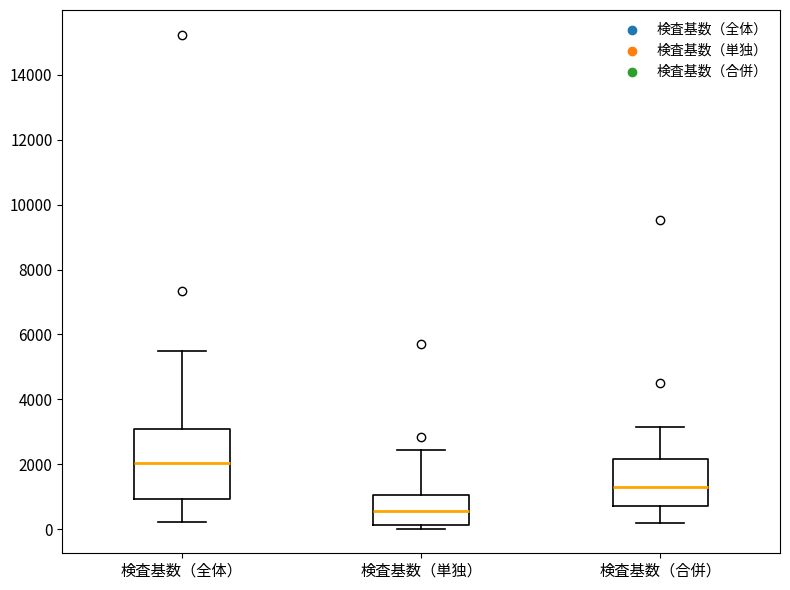

Reading left to right, read every box against the y-axis: the position of its median line, the range the box covers, and the ends of its whiskers. The values are not printed on the chart, so give them approximately, as read against the axis.

検査基数（全体）: median 2000, box 1000 to 3000, whiskers 200 to 5400
検査基数（単独）: median 600, box 200 to 1000, whiskers 0 to 2400
検査基数（合併）: median 1200, box 800 to 2200, whiskers 200 to 3200